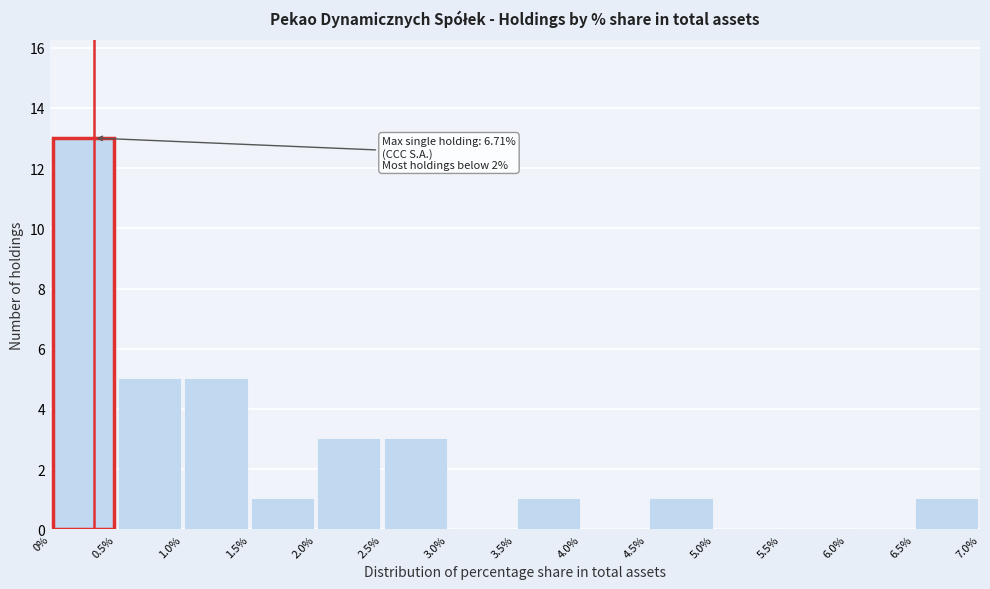

Over which range of the x-axis is the bar tallest?

0% to 0.5%